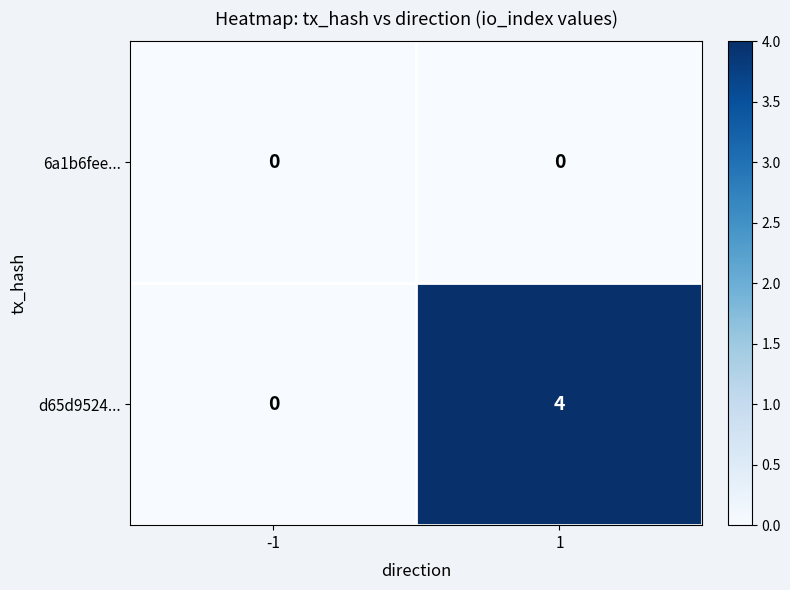

Reading left to right, list all the values displayed in this chart.

6a1b6fee...: -1=0	1=0
d65d9524...: -1=0	1=4